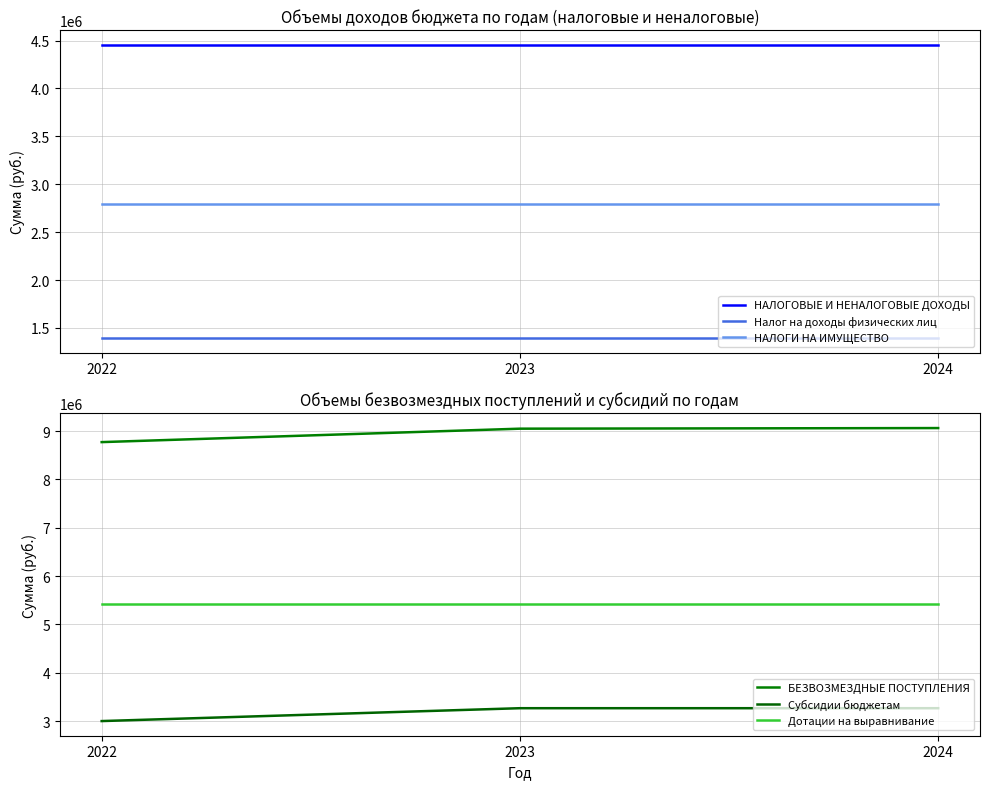

The Дотации на выравнивание series shows 5427750.0 at 2023. True or false?

True